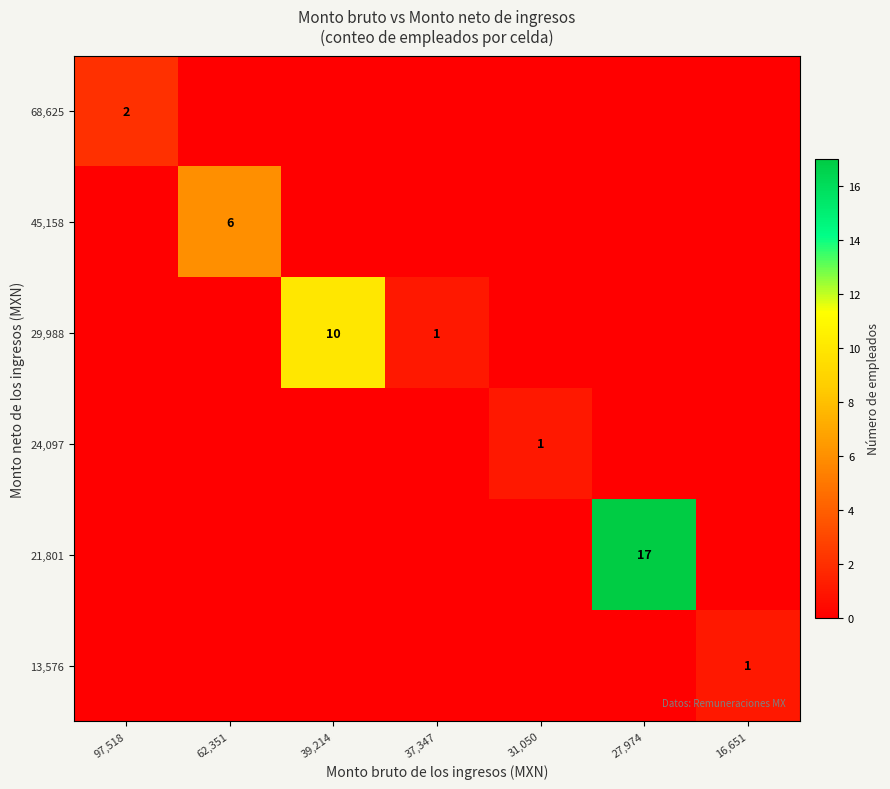

The value of 68,625 at 97,518 is 2. True or false?

True